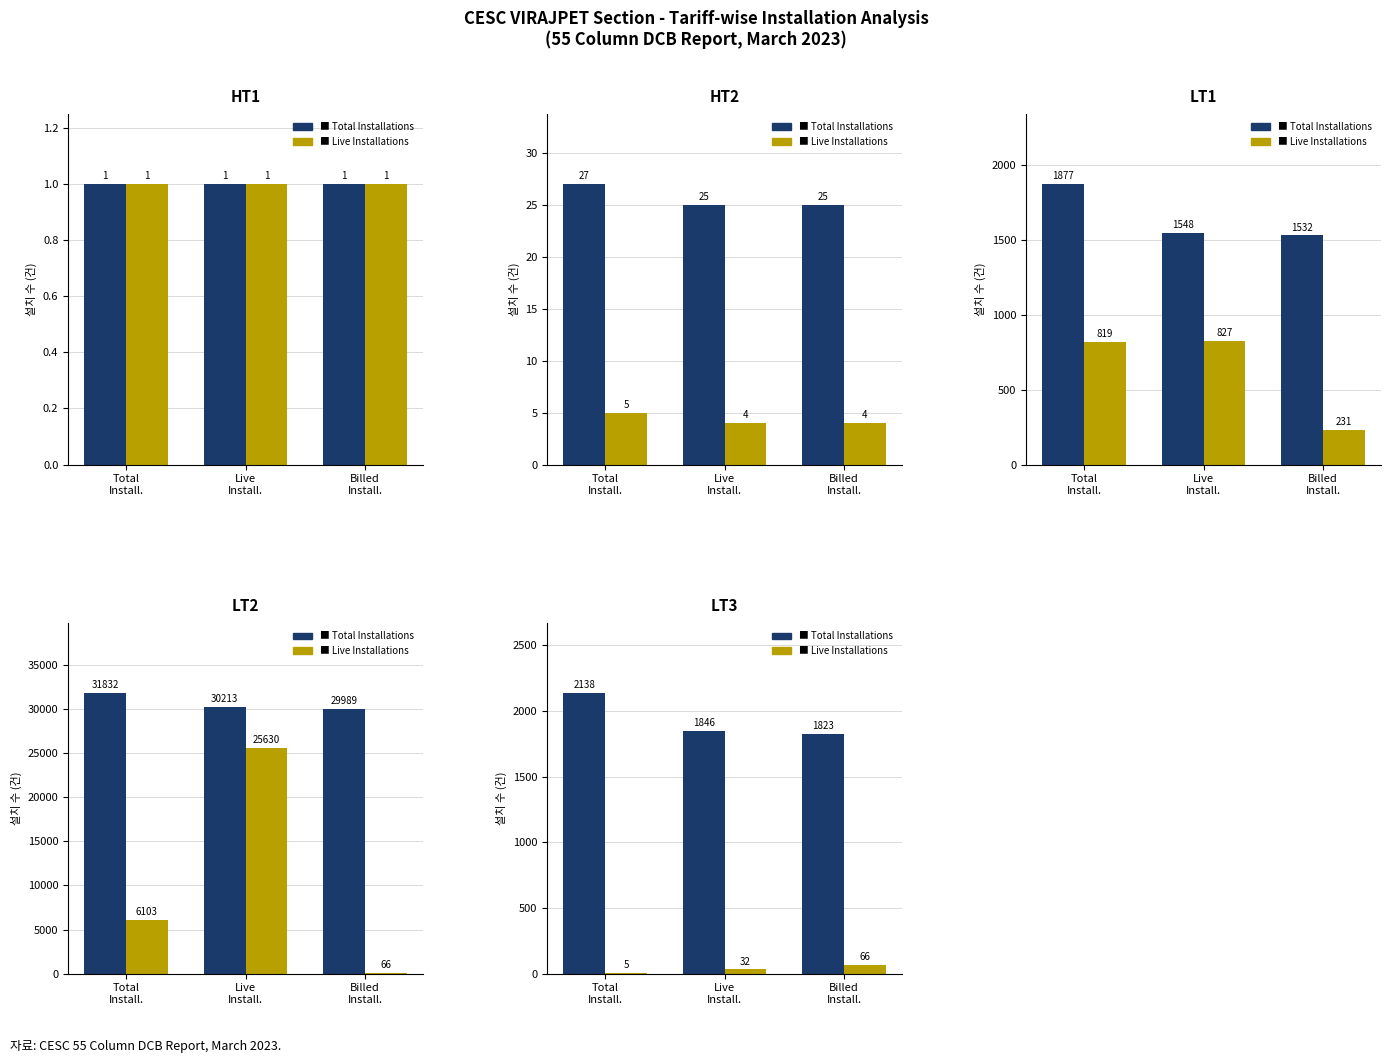

True or false: Total Installations has a value of 1823 at Billed
Install..

True